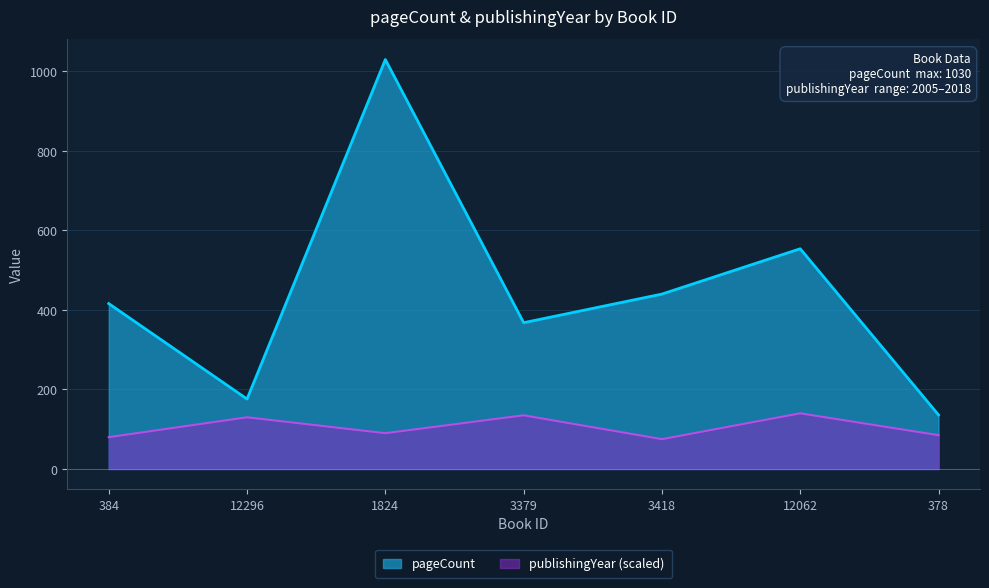

What is the label of the 4th point from the left?

3379